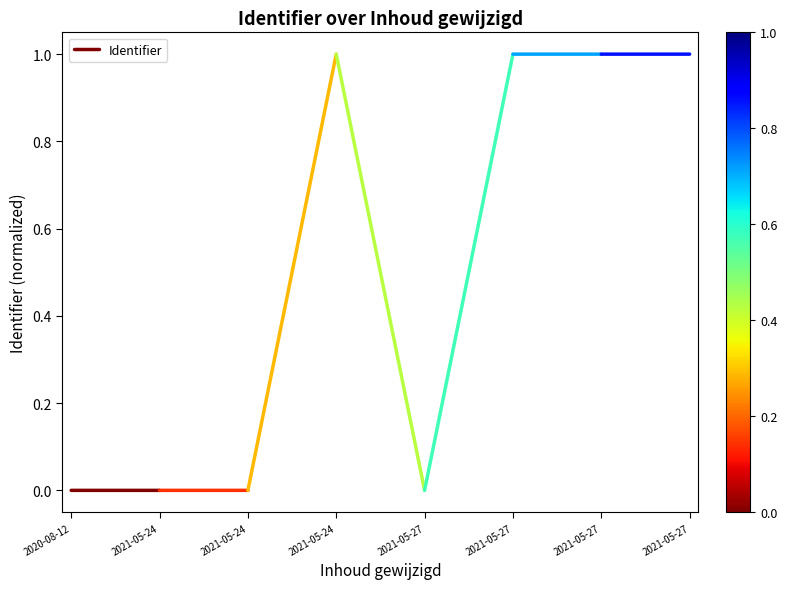

The value at 2021-05-24 is 0.0. True or false?

True